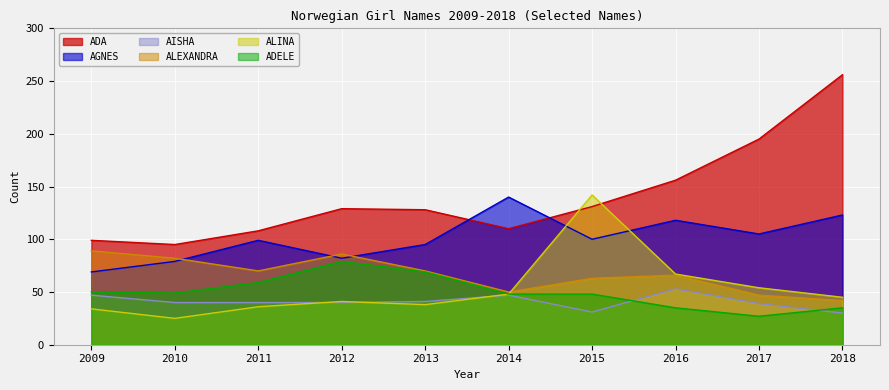

At how many categories does at least one series exceed 54?

10